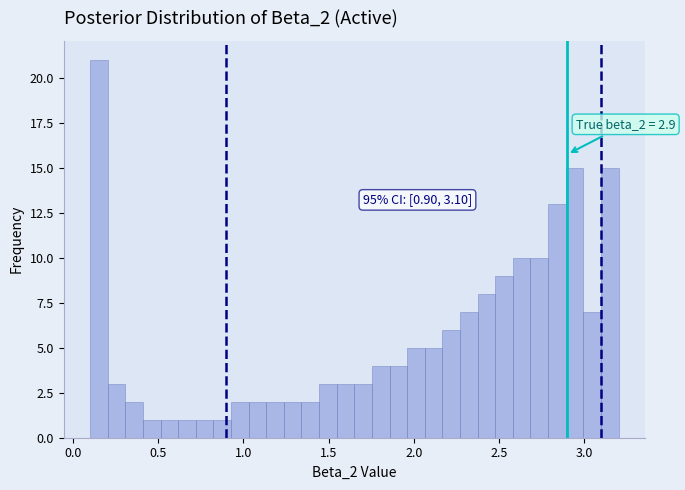

Around what value on the x-axis is the tallest bar? Give the approximate position of its centre, as read against the axis.

0.15